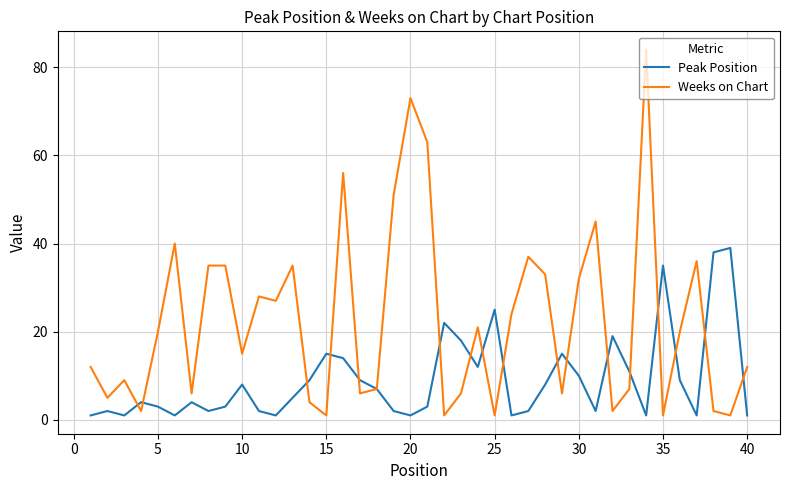

Which series has the widest spread of values?

Weeks on Chart